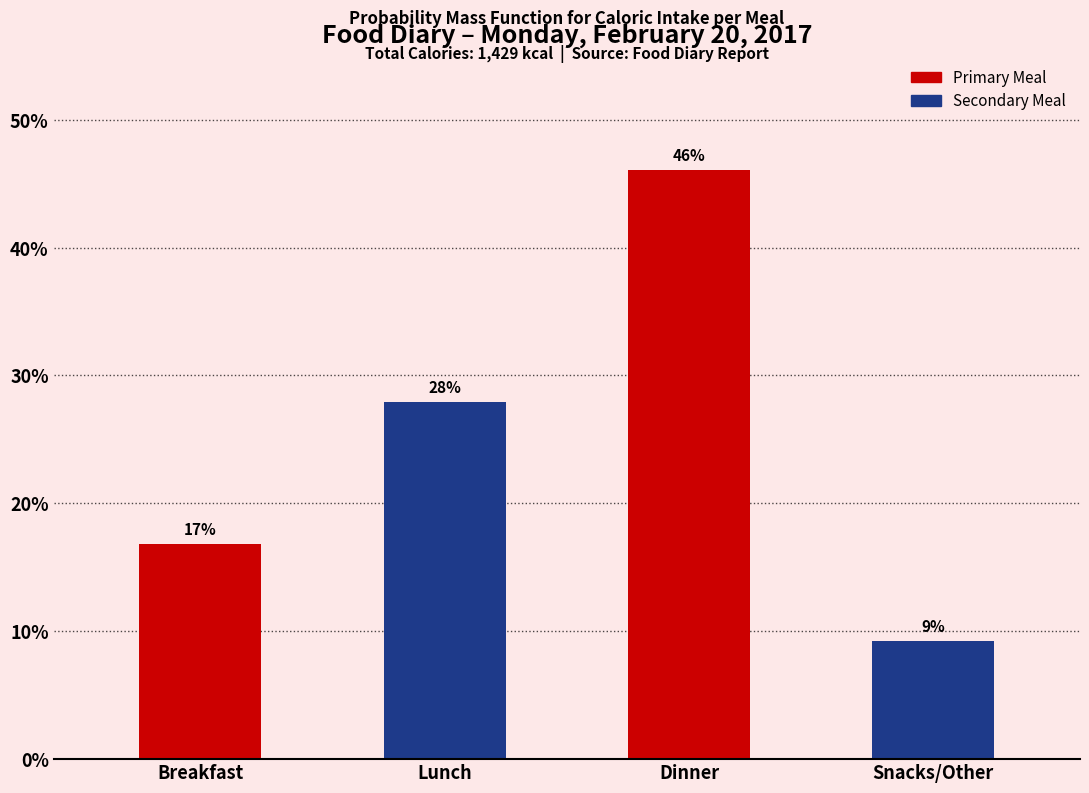

What is the average value?

25.0